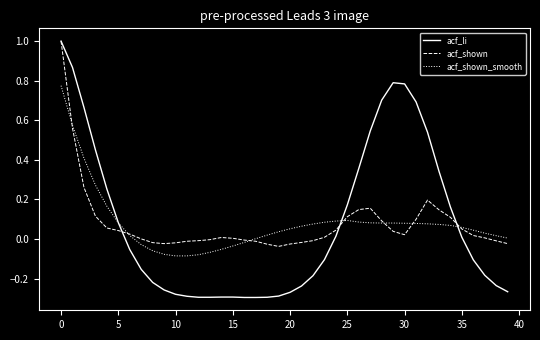

How many times do acf_shown_smooth and acf_shown cross each other?

7